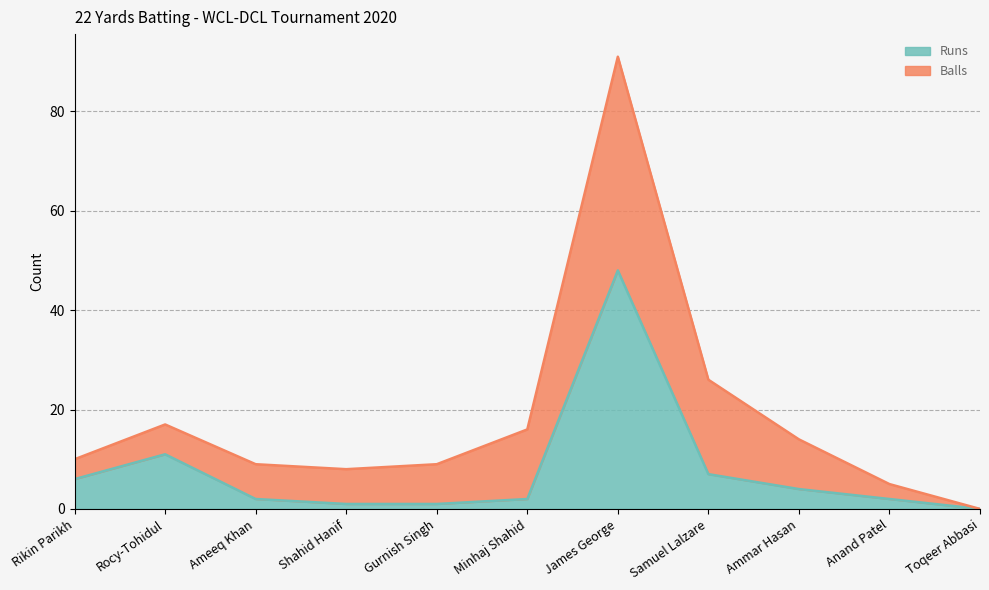

How many data points are less than 2?

3